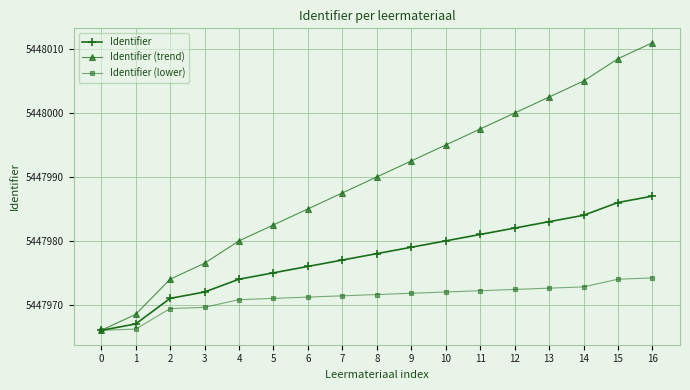

At which category does the chart reach its peak across all series?

16